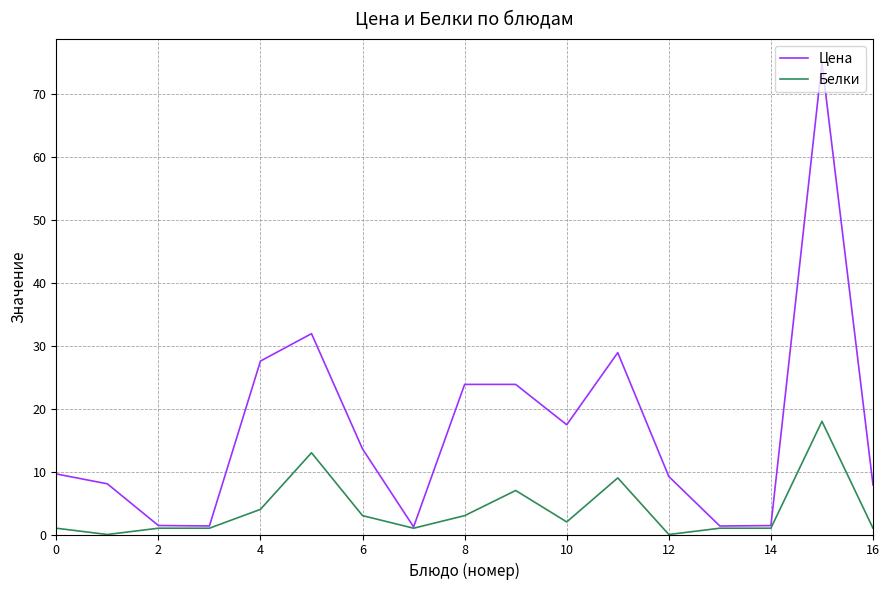

Which series has the largest range (max minus min)?

Цена